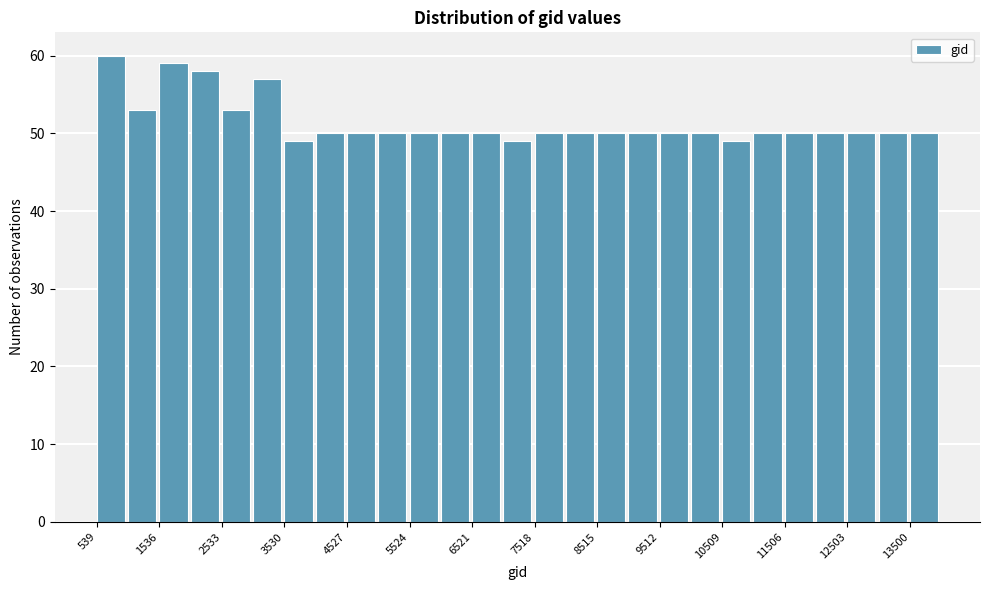

Reading left to right, transcribe this chart: for each bar, give the range it covers on the x-axis and its height. Neither the bar edges nor the heights are printed on the chart, so give them approximately, as read against the axes.

500 to 1000: 60
1000 to 1500: 53
1500 to 2000: 59
2000 to 2500: 58
2500 to 3000: 53
3000 to 3500: 57
3500 to 4000: 49
4000 to 4500: 50
4500 to 5000: 50
5000 to 5500: 50
5500 to 6000: 50
6000 to 6500: 50
6500 to 7000: 50
7000 to 7500: 49
7500 to 8000: 50
8000 to 8500: 50
8500 to 9000: 50
9000 to 9500: 50
9500 to 10000: 50
10000 to 10500: 50
10500 to 11000: 49
11000 to 11500: 50
11500 to 12000: 50
12000 to 12500: 50
12500 to 13000: 50
13000 to 13500: 50
13500 to 14000: 50